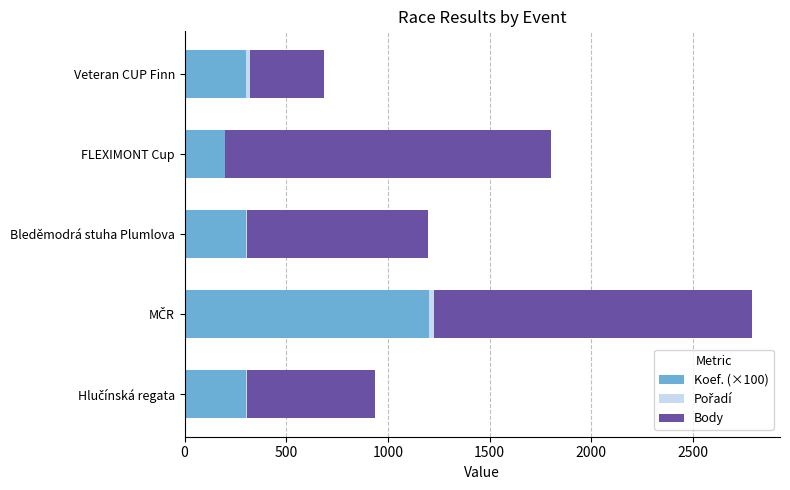

What is the maximum value for Koef. (×100)?

1200